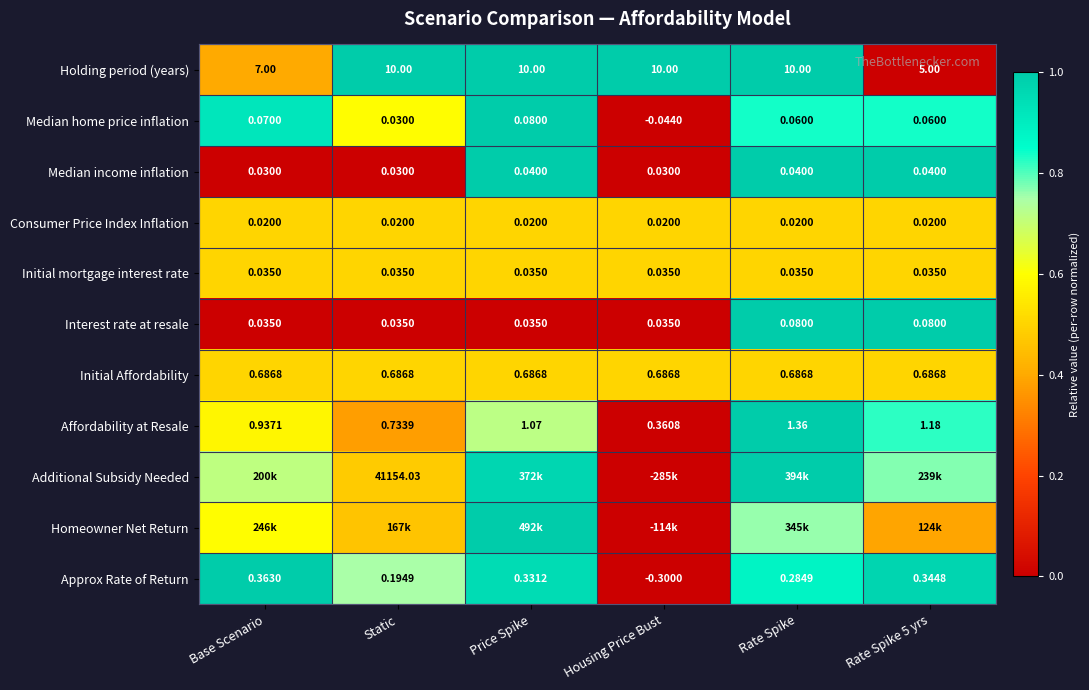

Is the value of Holding period (years) at Static greater than the value of Interest rate at resale at Rate Spike 5 yrs?

Yes